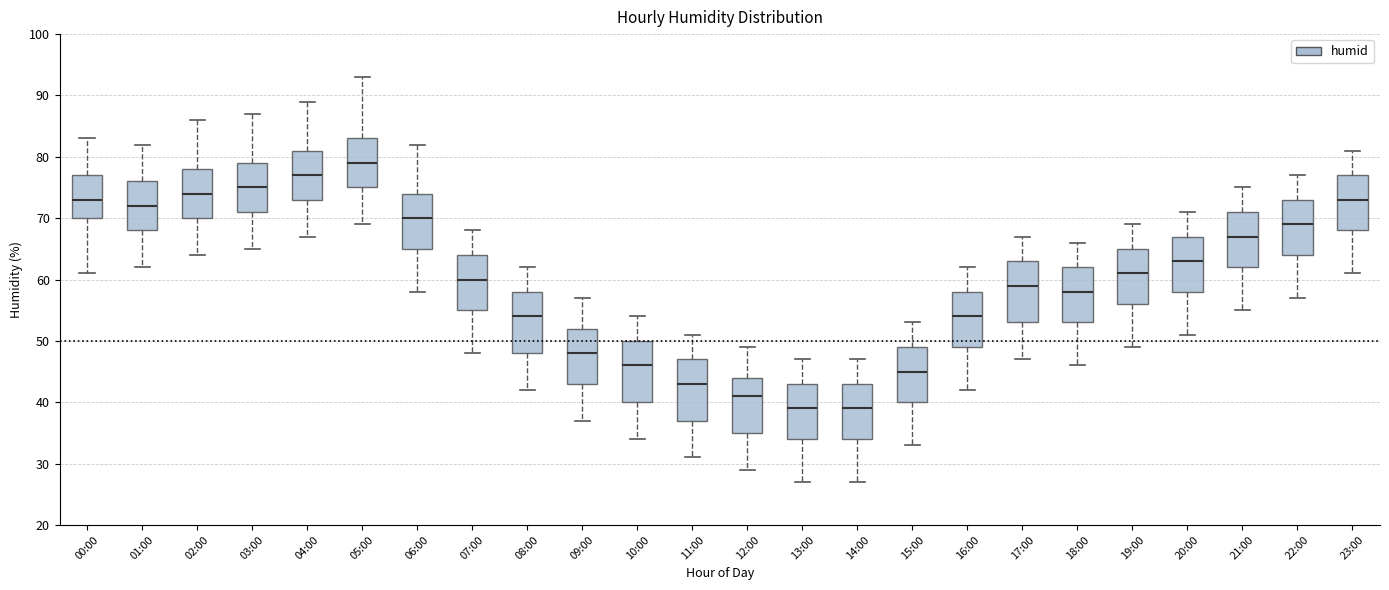

Where does the lower whisker of the box for 02:00 end on the y-axis? The values are not printed on the chart, so give them approximately, as read against the axis.

64